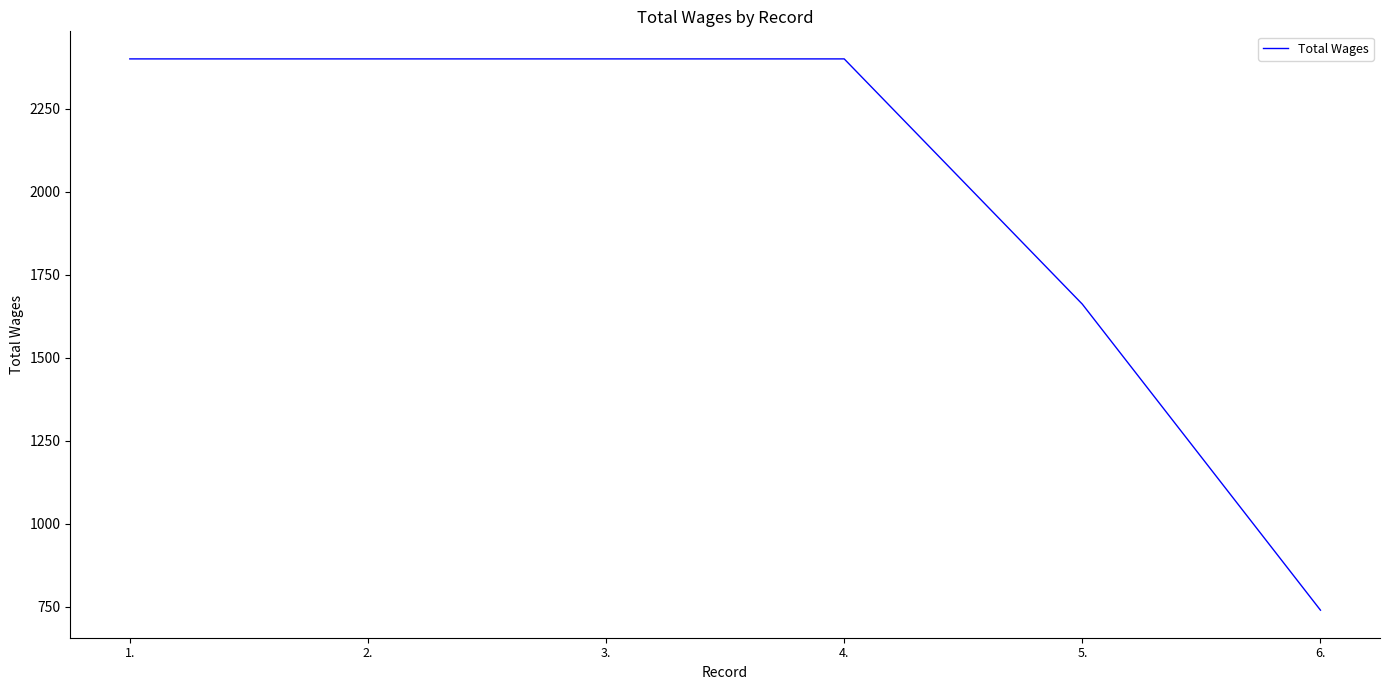

The chart shows a value of 2400 at 2.. True or false?

True